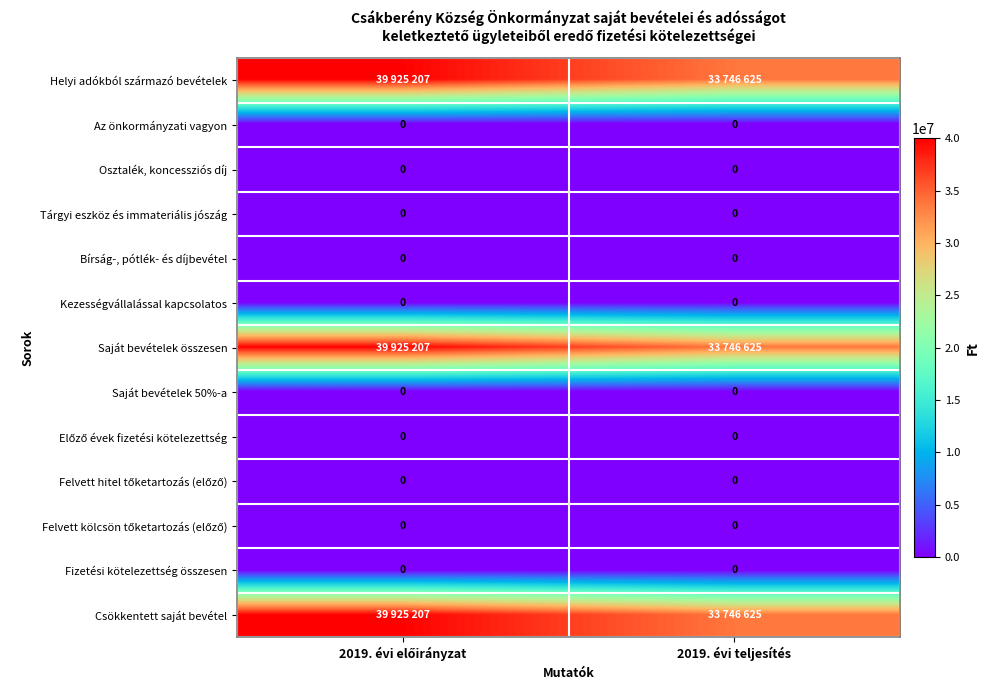

Which has a higher value, 2019. évi teljesítés or 2019. évi előirányzat?

2019. évi előirányzat